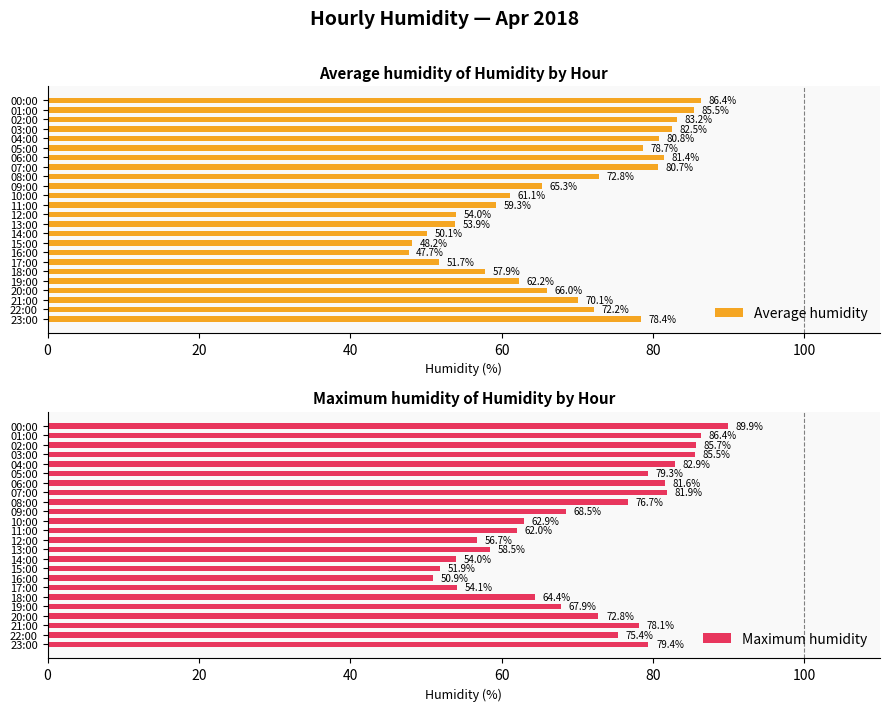

Read the Average humidity value at 10:00.

61.1